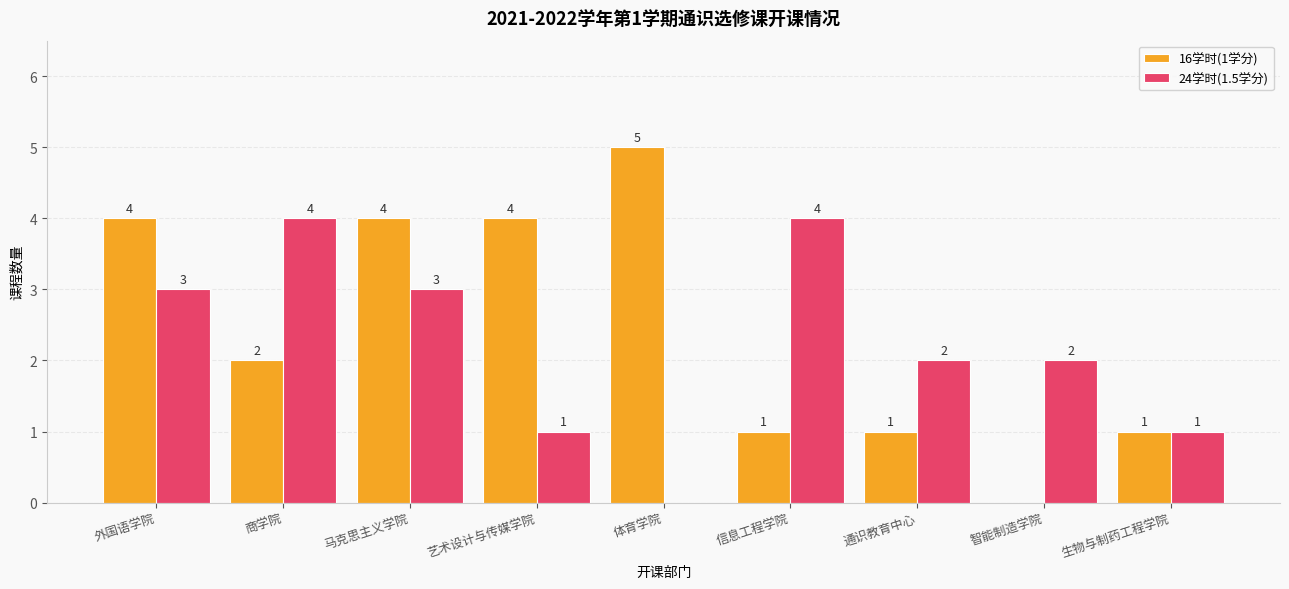

Read the 24学时(1.5学分) value at 生物与制药工程学院.

1